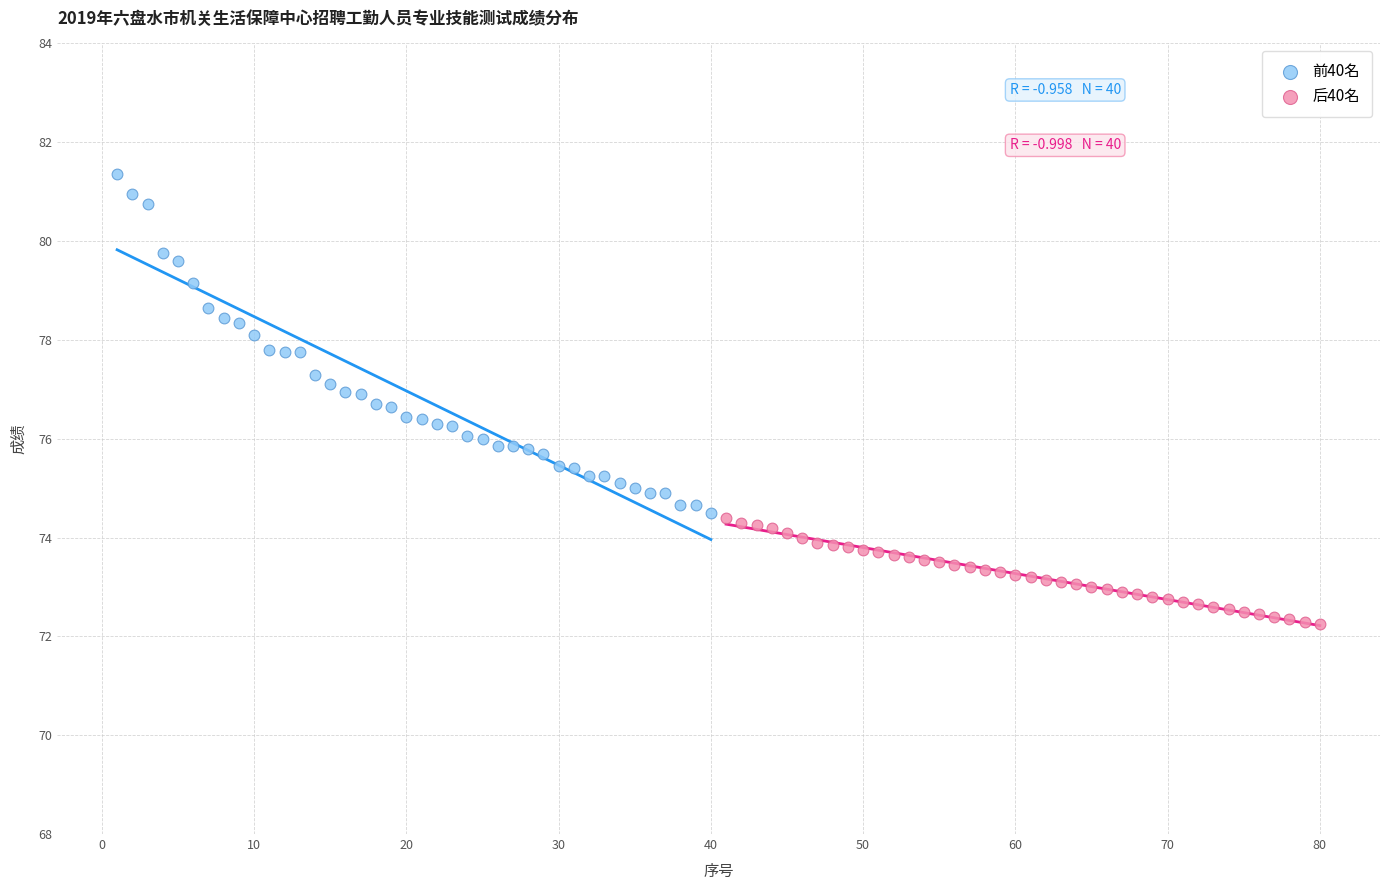

Which series contains the highest Y value?

前40名